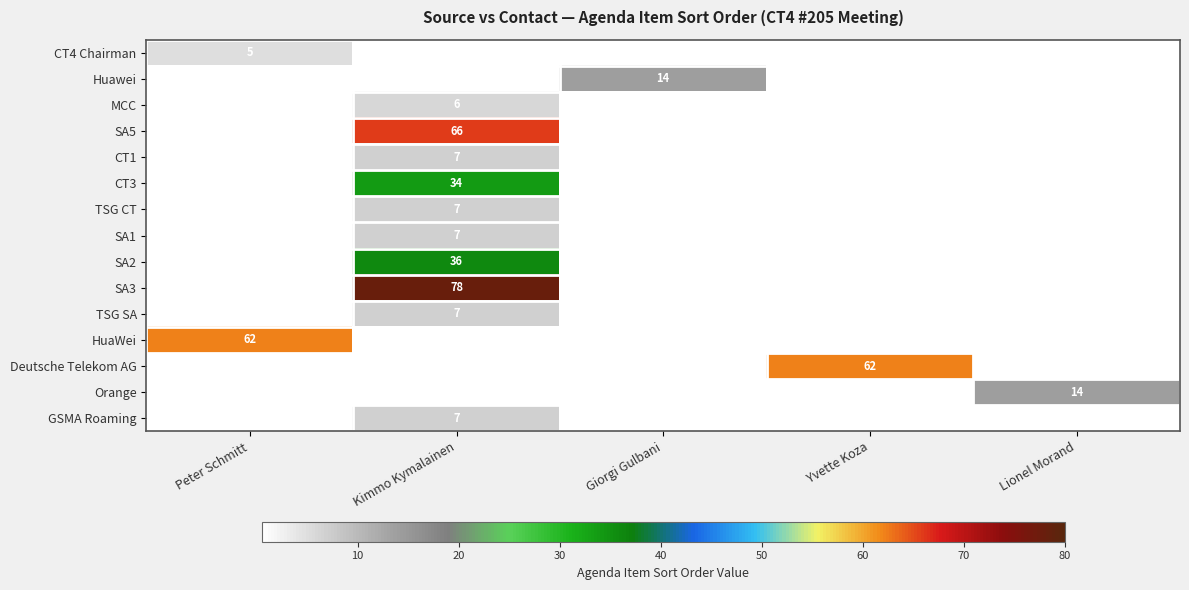

List the labels in order of Orange value, largest first.

Lionel Morand, Peter Schmitt, Kimmo Kymalainen, Giorgi Gulbani, Yvette Koza